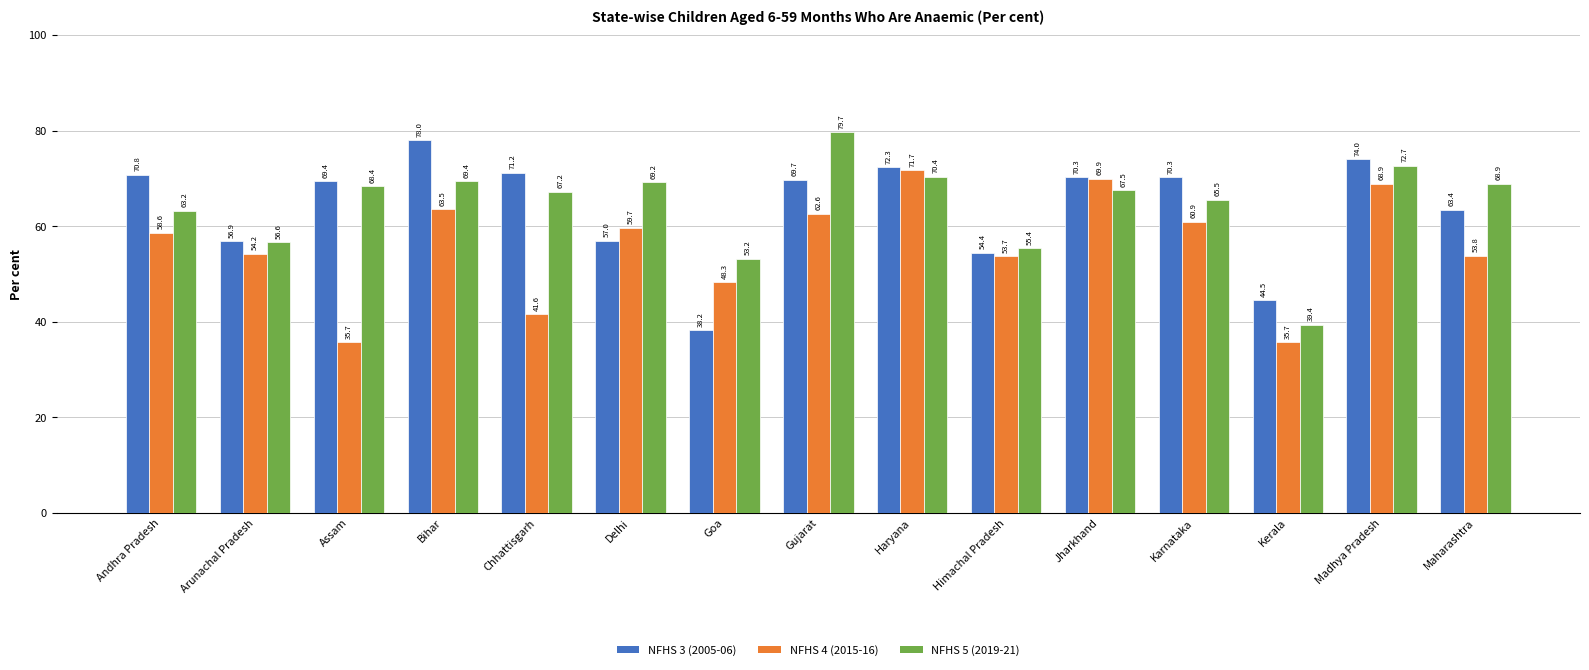

Rank the series by their maximum value, from lowest to highest.

NFHS 4 (2015-16), NFHS 3 (2005-06), NFHS 5 (2019-21)